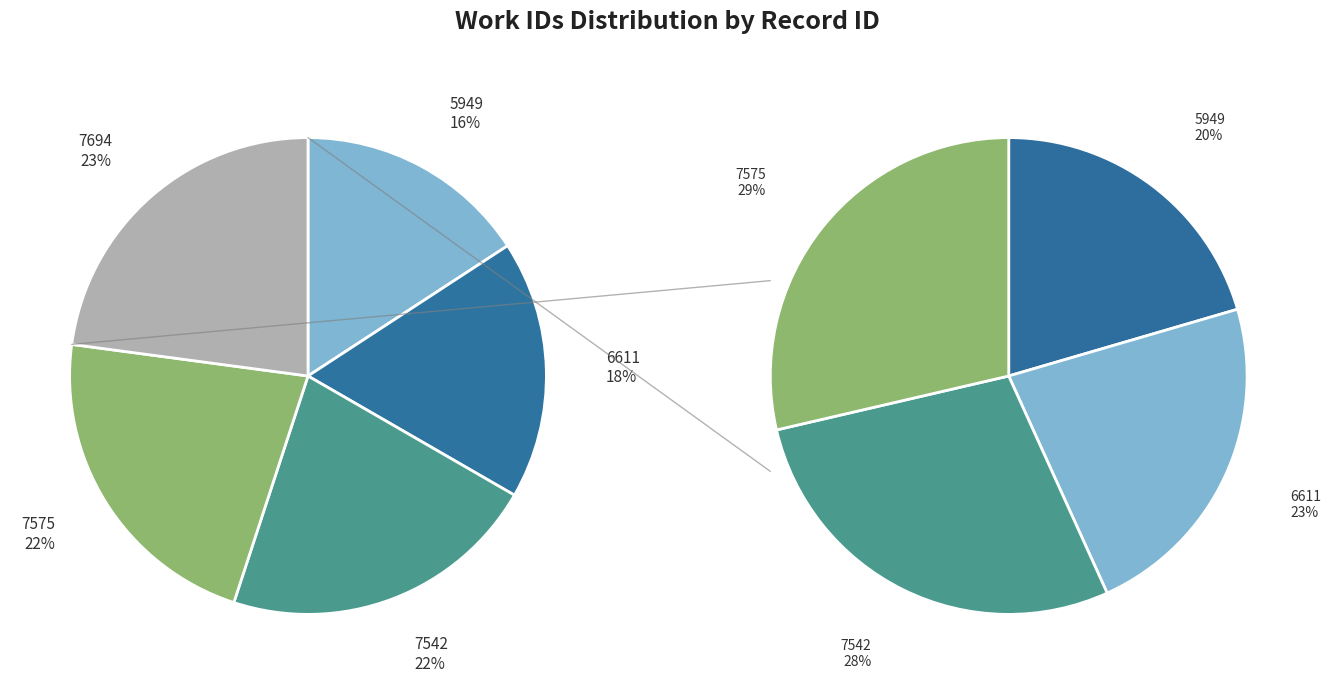

Does any single category account for the majority?

No